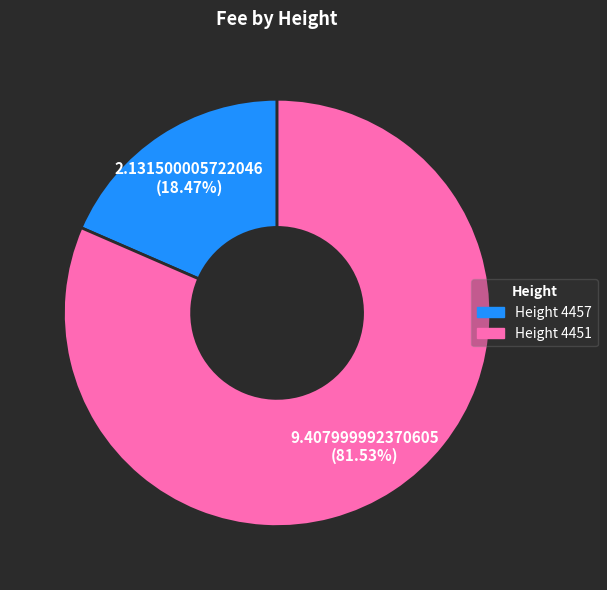

Is there any slice that represents more than half of the pie?

Yes